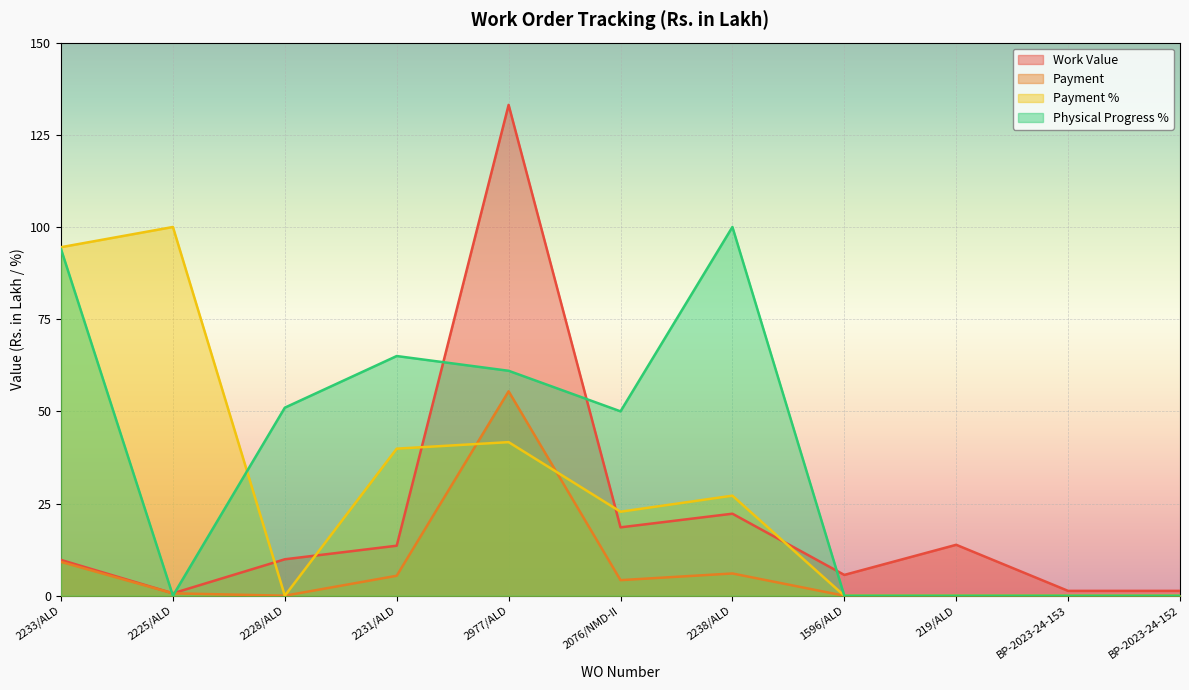

True or false: Work Value and Payment intersect in this chart.

False